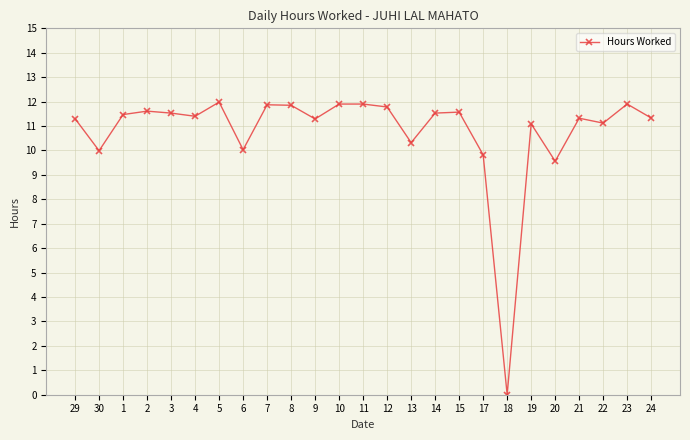

What is the difference between the maximum and minimum values?

12.0